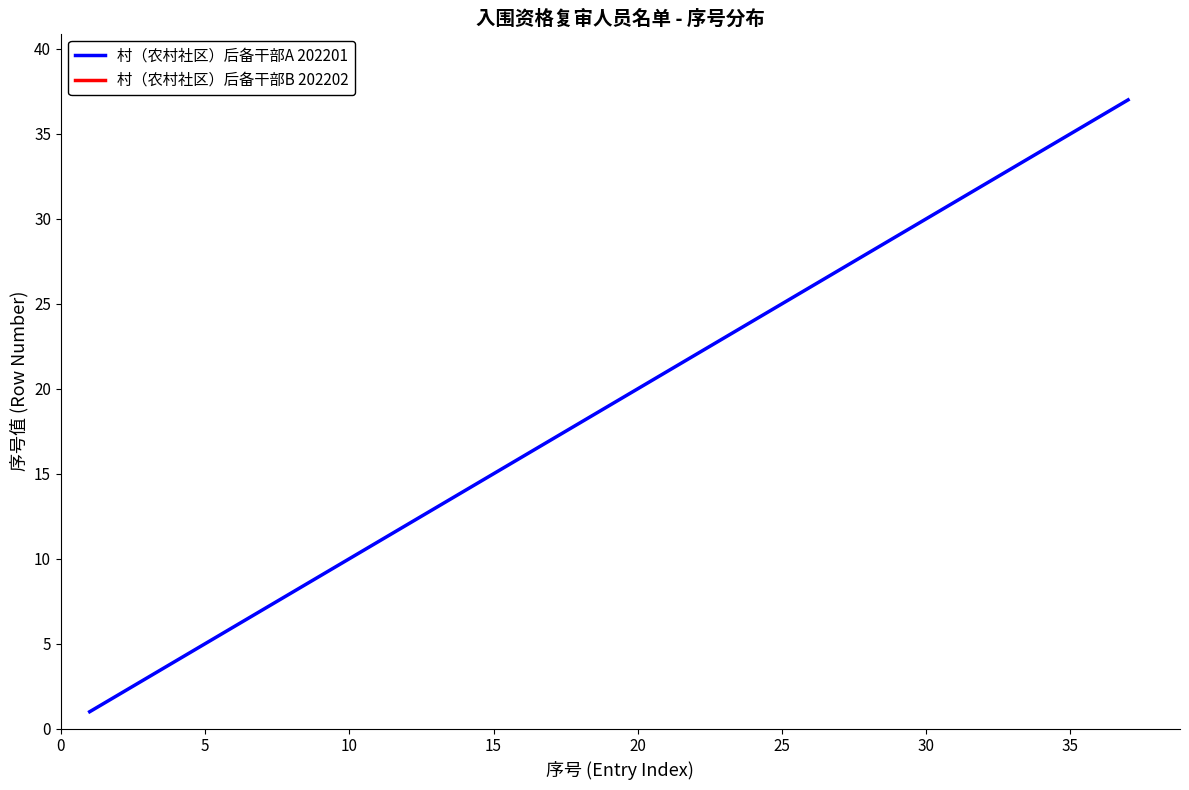

Read the 村（农村社区）后备干部A 202201 value at 11, to the nearest 10.

10